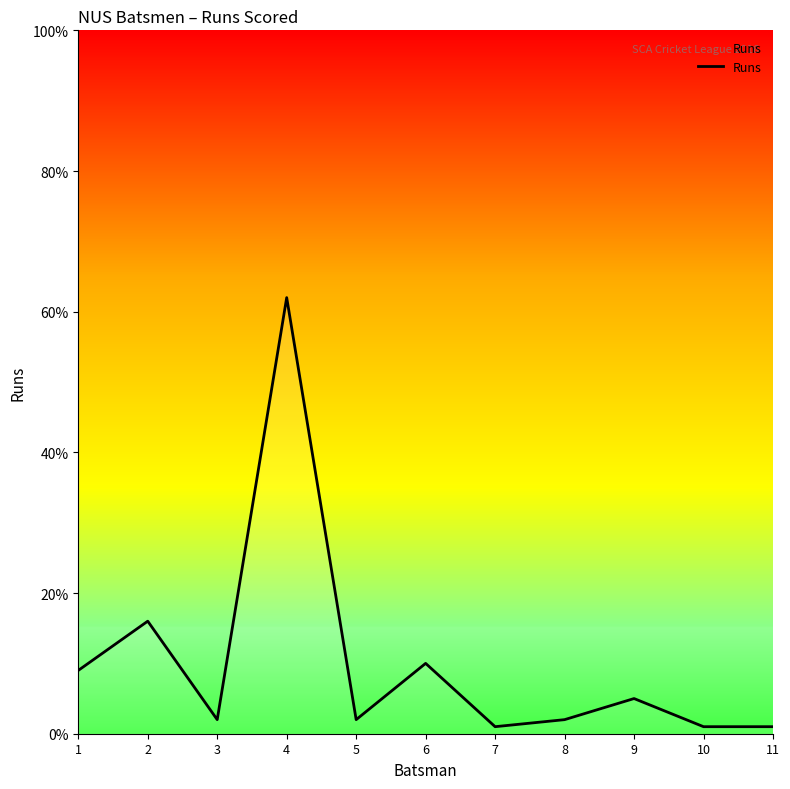

At which label does the data first exceed 2?

1